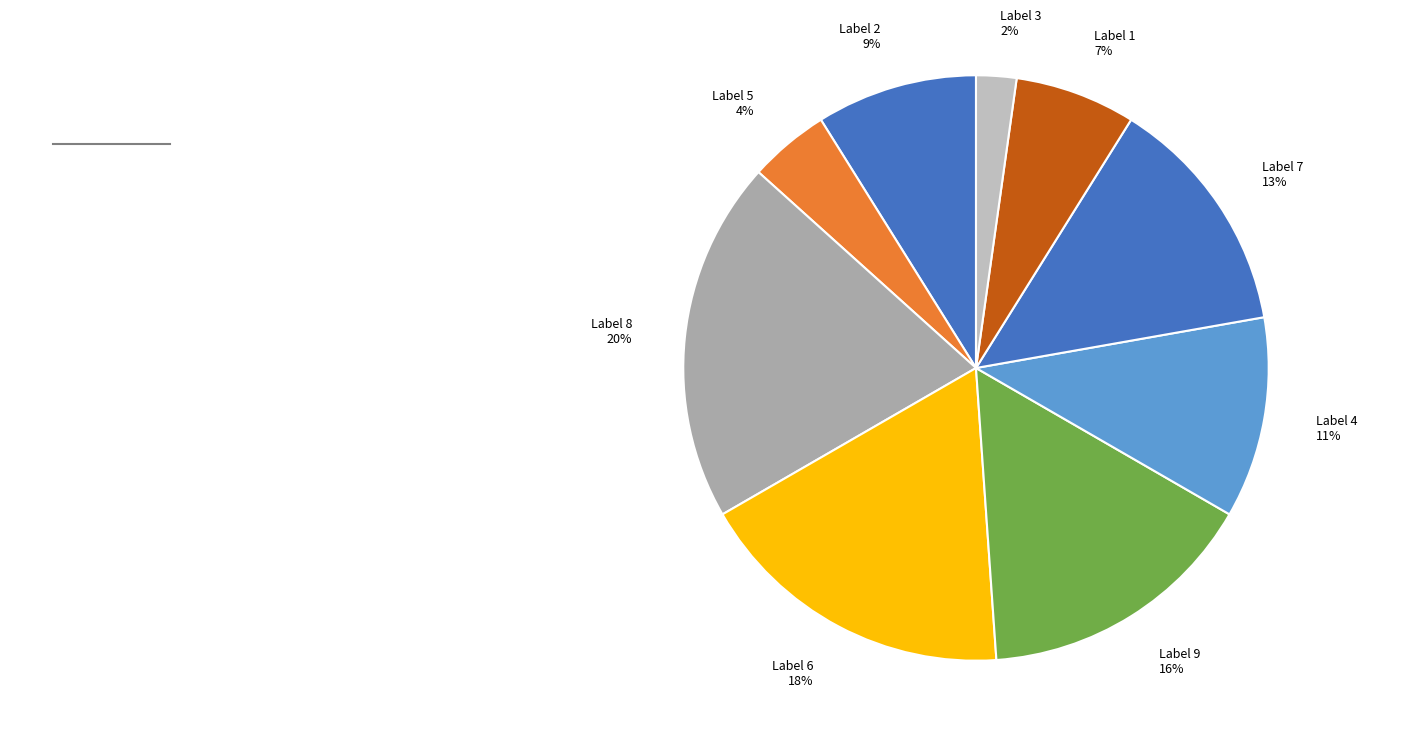

What percentage is the Label 2 slice, to the nearest percent?

9%